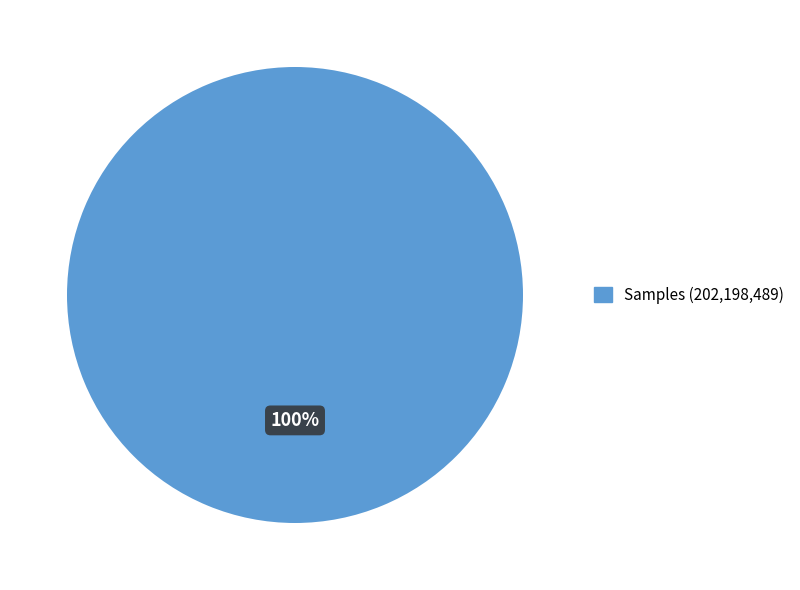

Is there a majority slice in this chart?

Yes